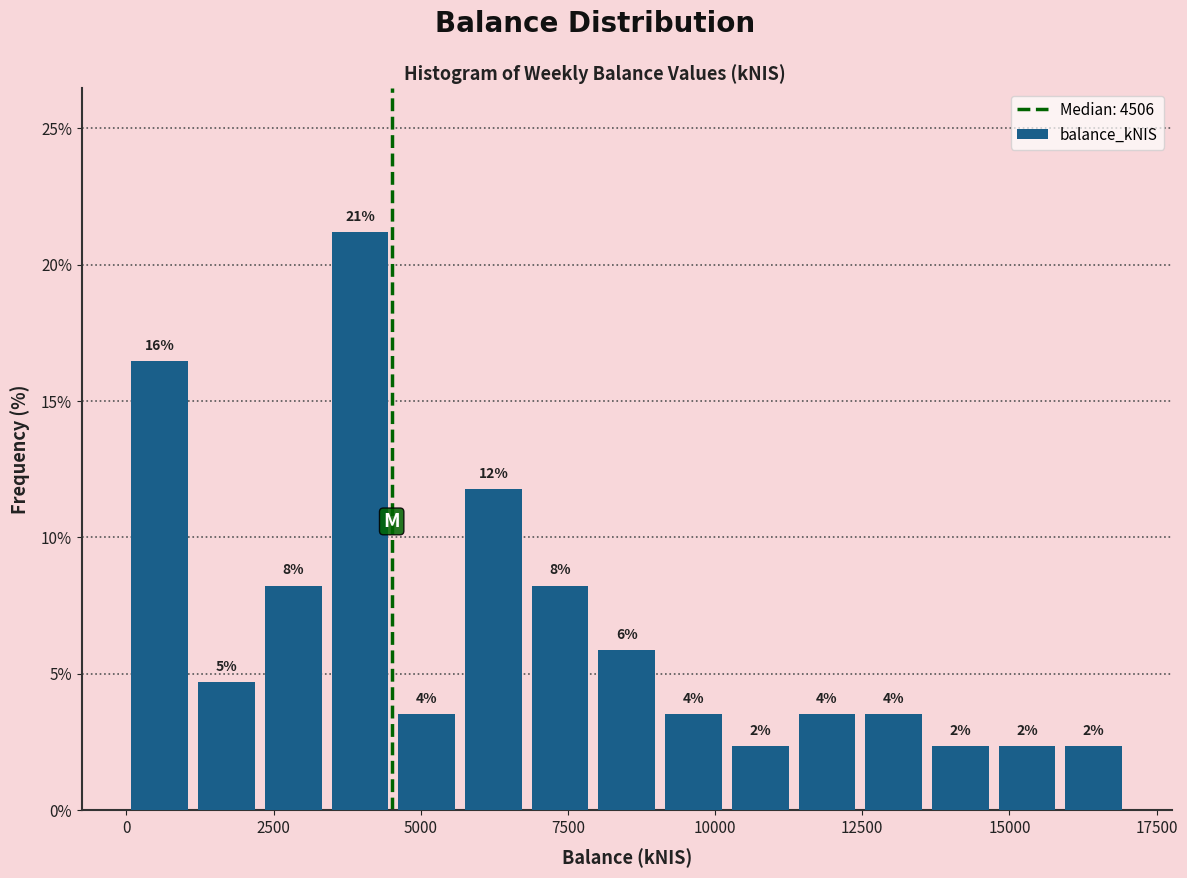

Read against the x-axis, roughly where is the centre of the tallest bar?

4000